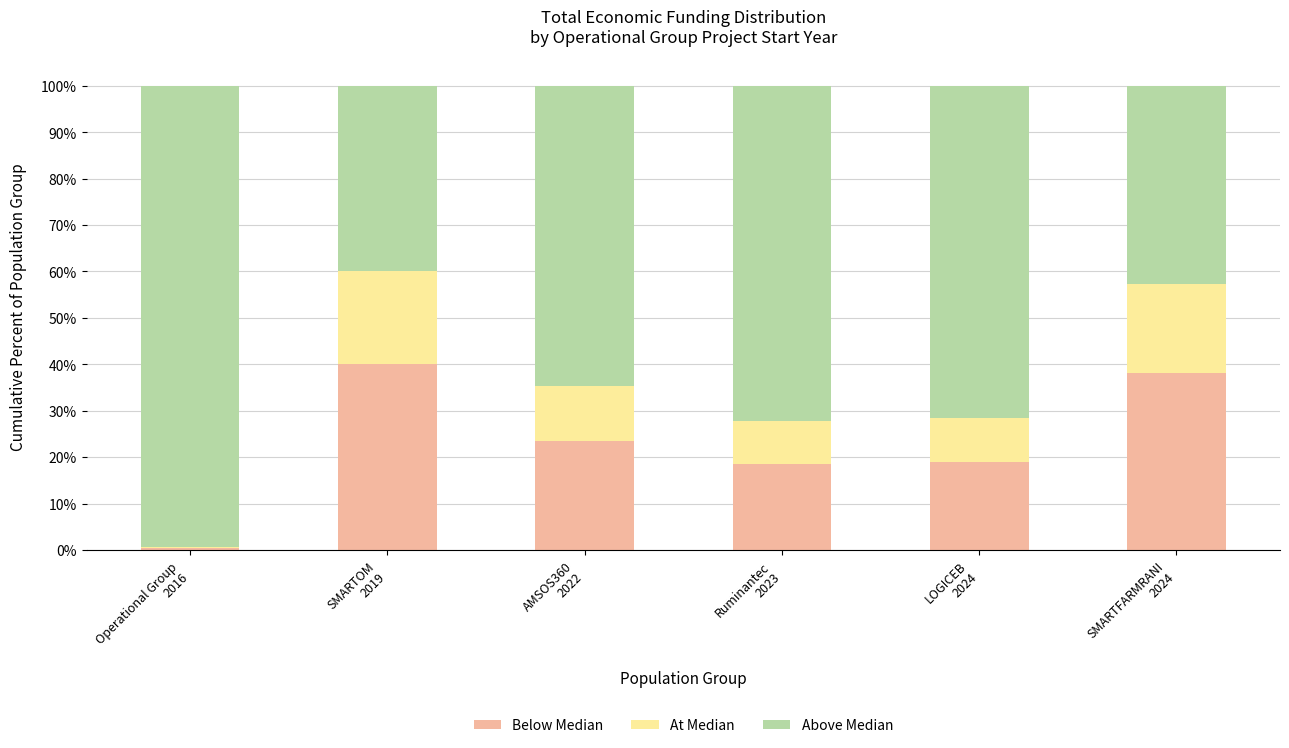

What are all the series names shown in the legend?

Below Median, At Median, Above Median